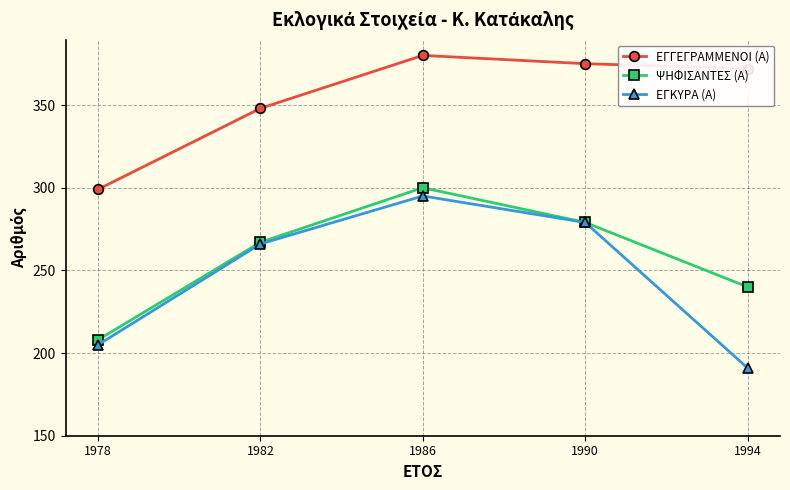

The value of ΕΓΚΥΡΑ (Α) at 1982 is 164. True or false?

False